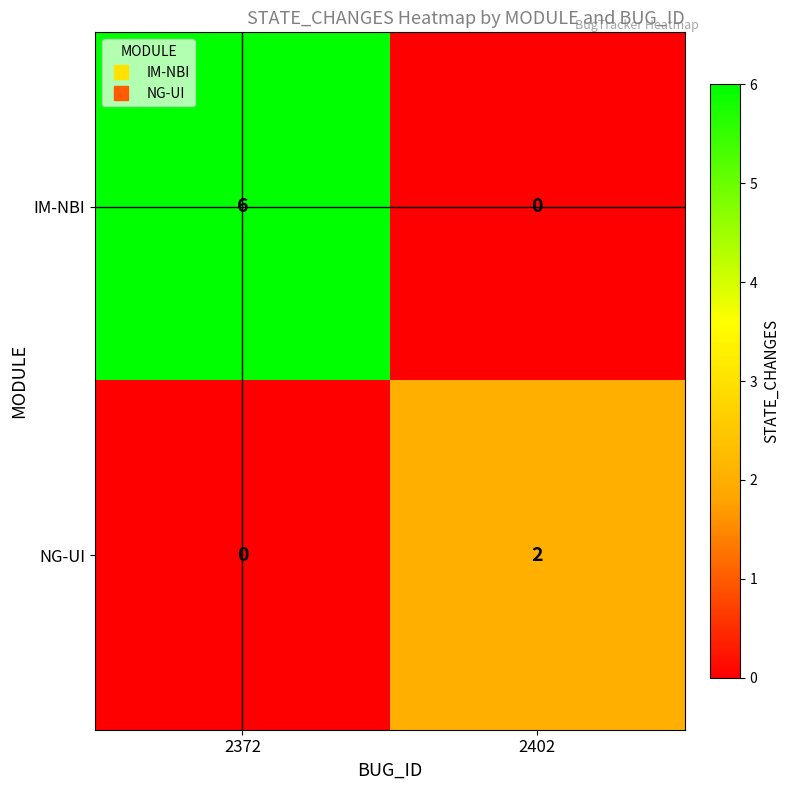

What is the sum of the IM-NBI values at 2402 and 2372?

6